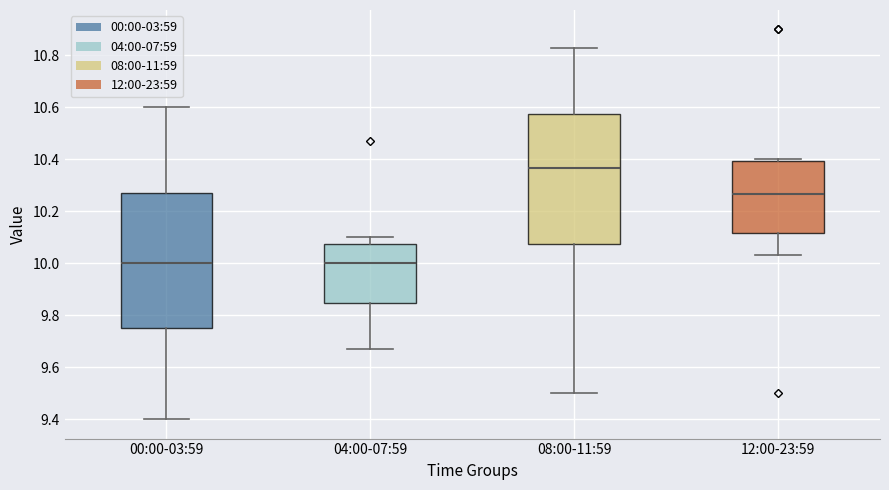

Reading left to right, transcribe this box plot: for each box, give where its median line is, the range the box spans, and where its two whiskers end, as read against the y-axis. The values are not printed on the chart, so give them approximately, as read against the axis.

00:00-03:59: median 10.00, box 9.76 to 10.28, whiskers 9.40 to 10.60
04:00-07:59: median 10.00, box 9.84 to 10.08, whiskers 9.68 to 10.10
08:00-11:59: median 10.36, box 10.08 to 10.58, whiskers 9.50 to 10.84
12:00-23:59: median 10.26, box 10.12 to 10.40, whiskers 10.04 to 10.40 (just above the box's upper edge)